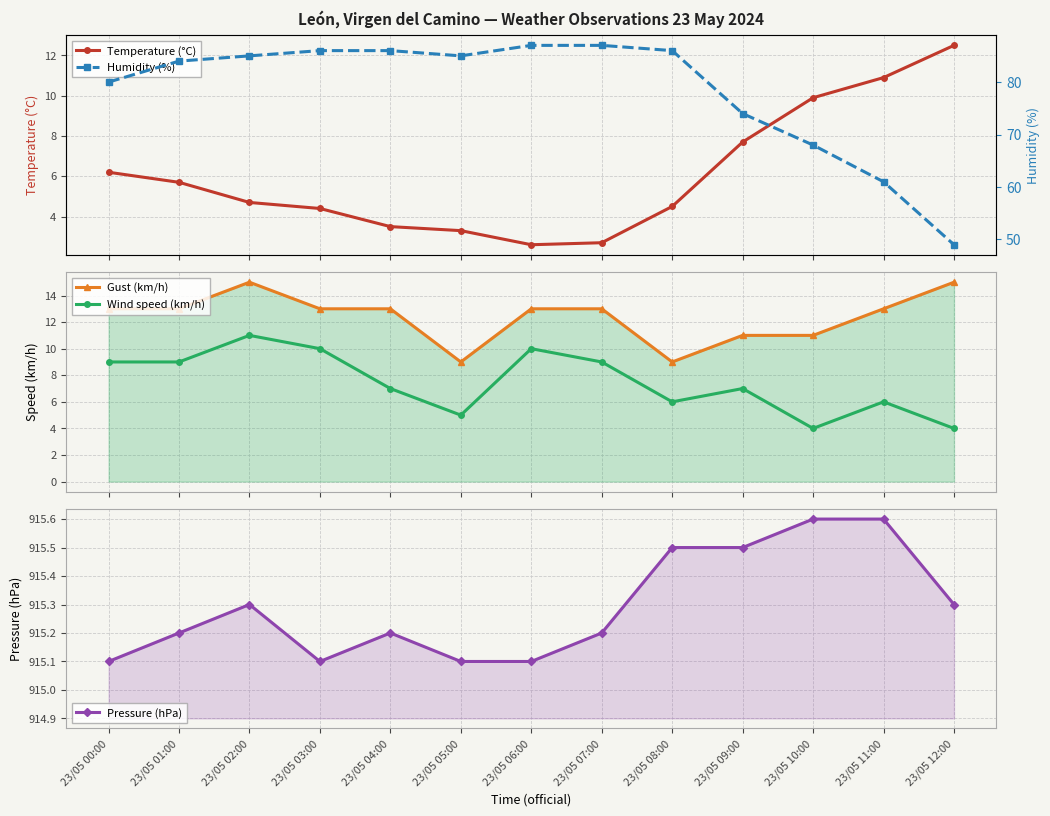

What is the sum of the Pressure (hPa) values at 23/05 05:00 and 23/05 01:00?

1830.3